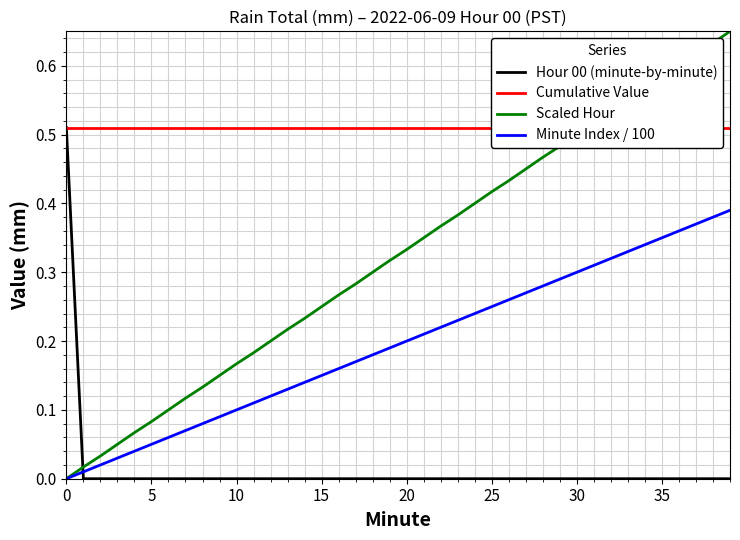

Rank the series by their maximum value, from lowest to highest.

Minute Index / 100, Hour 00 (minute-by-minute), Cumulative Value, Scaled Hour